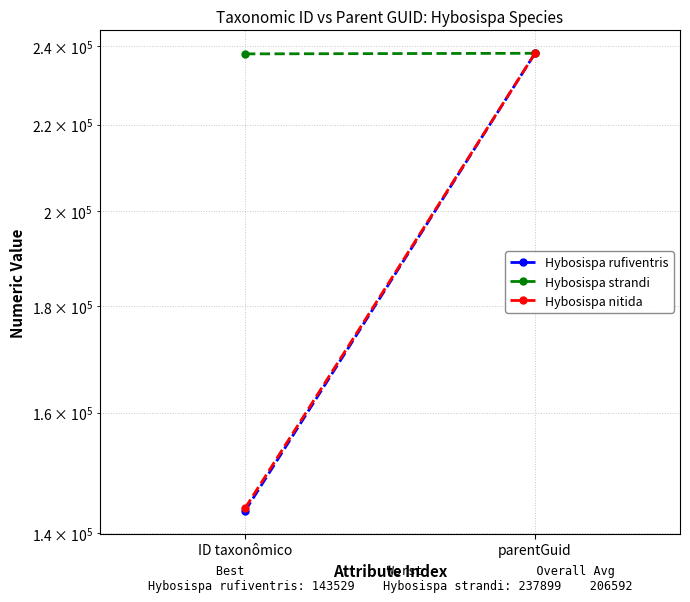

Is it true that Hybosispa nitida equals 143967 at ID taxonômico?

True